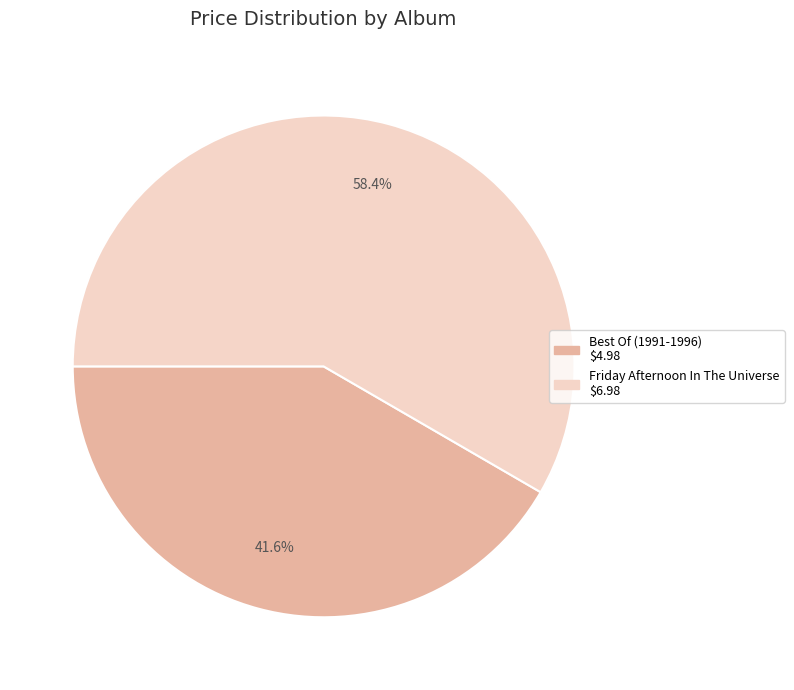

To the nearest percent, what percentage of the pie is Best Of (1991-1996)?

42%